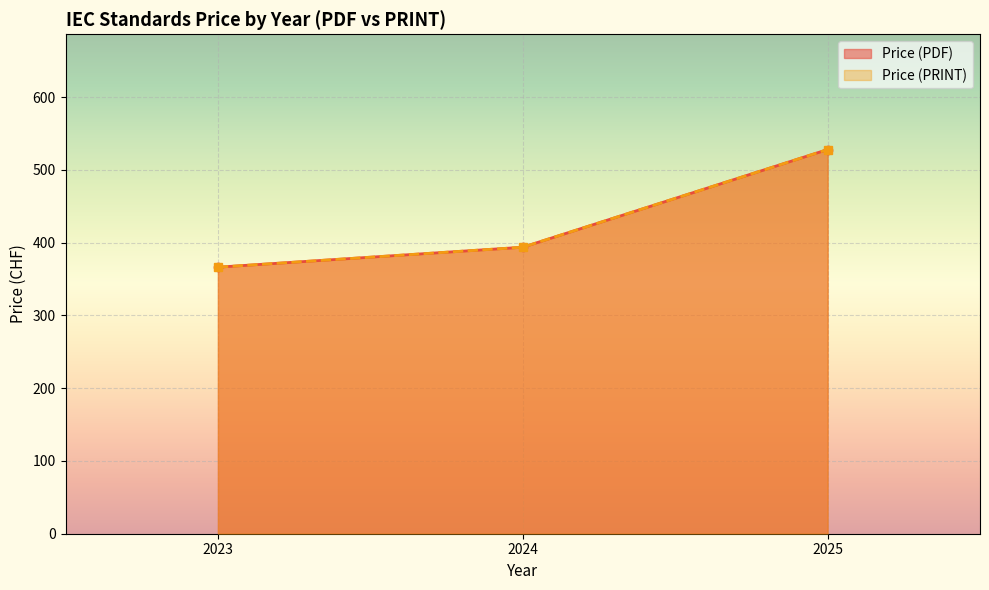

At which category does the chart reach its peak across all series?

2025